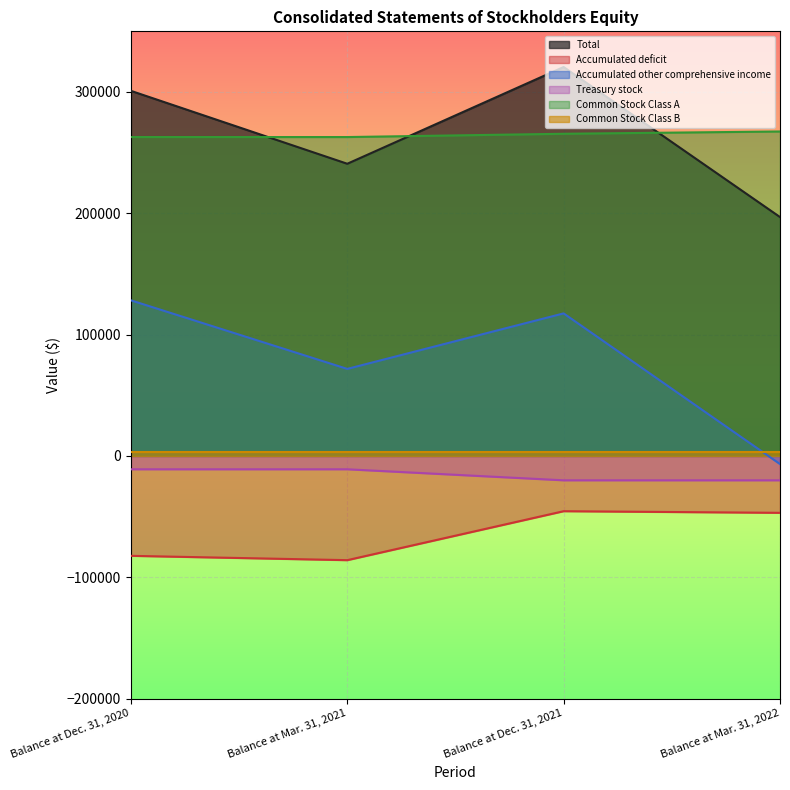

What is the average value of the Common Stock Class A series?

264682